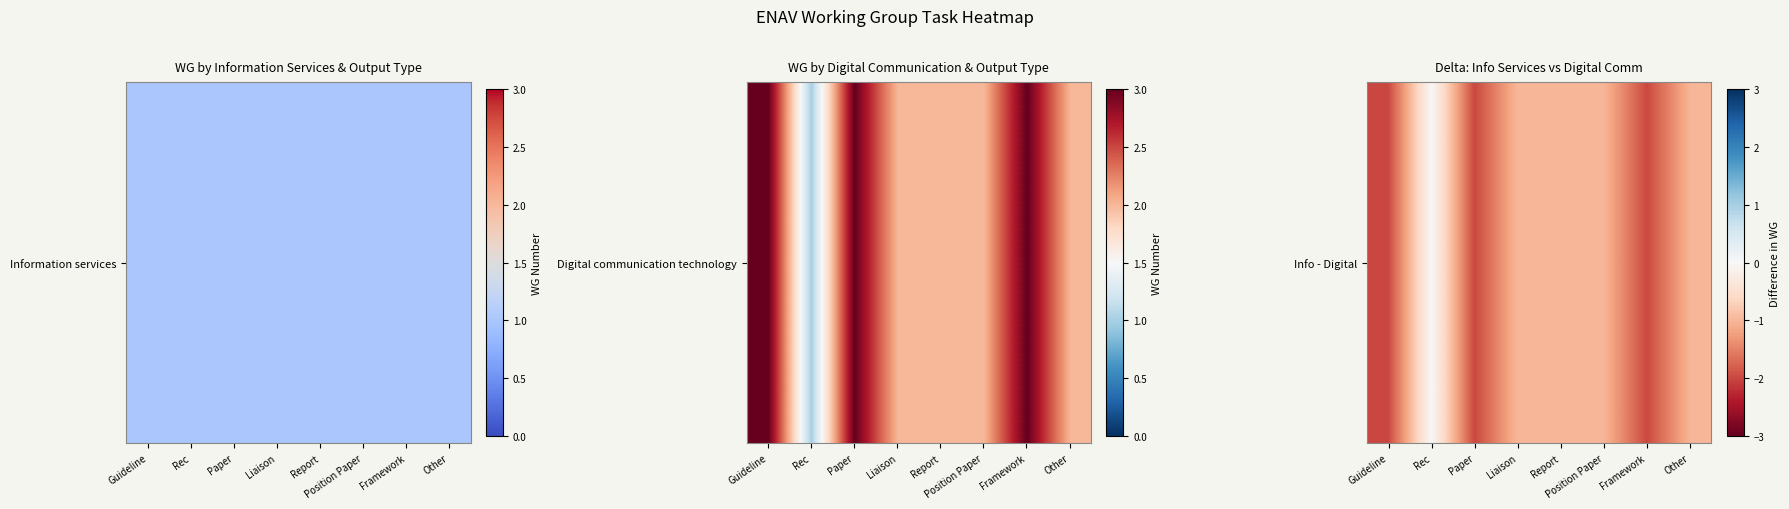

How many values are below zero?

7